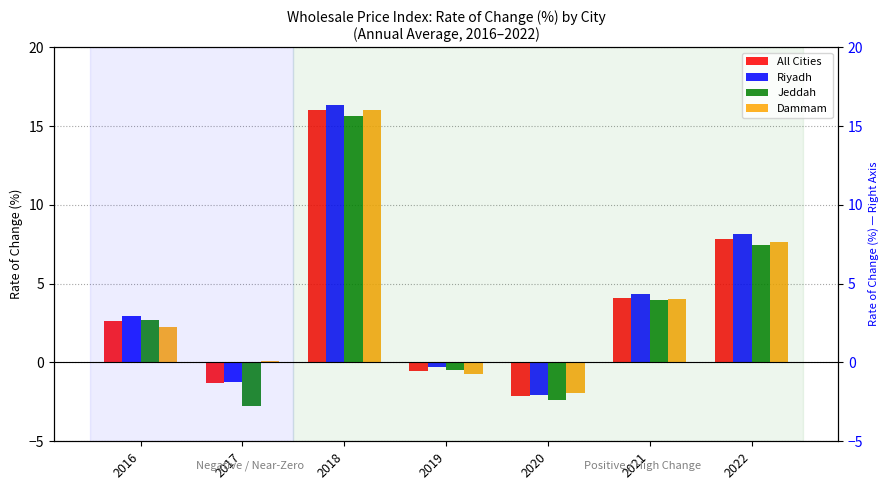

List the labels in order of Dammam value, smallest first.

2020, 2019, 2017, 2016, 2021, 2022, 2018